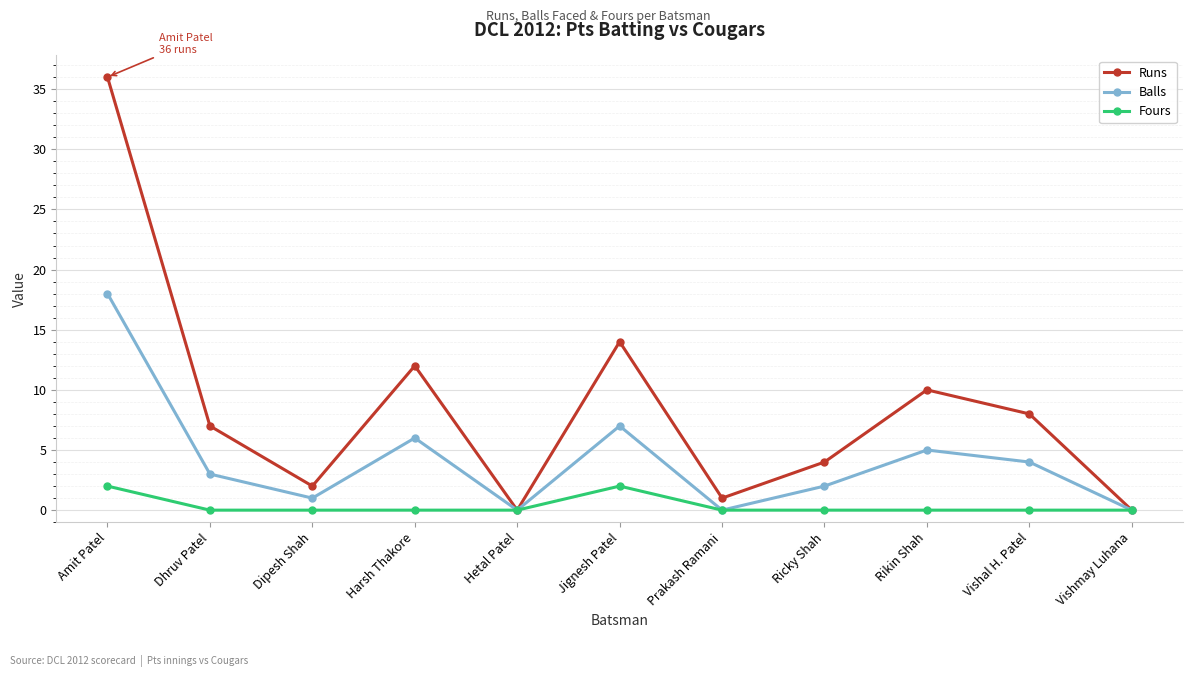

Is it true that Runs equals 7 at Dhruv Patel?

True